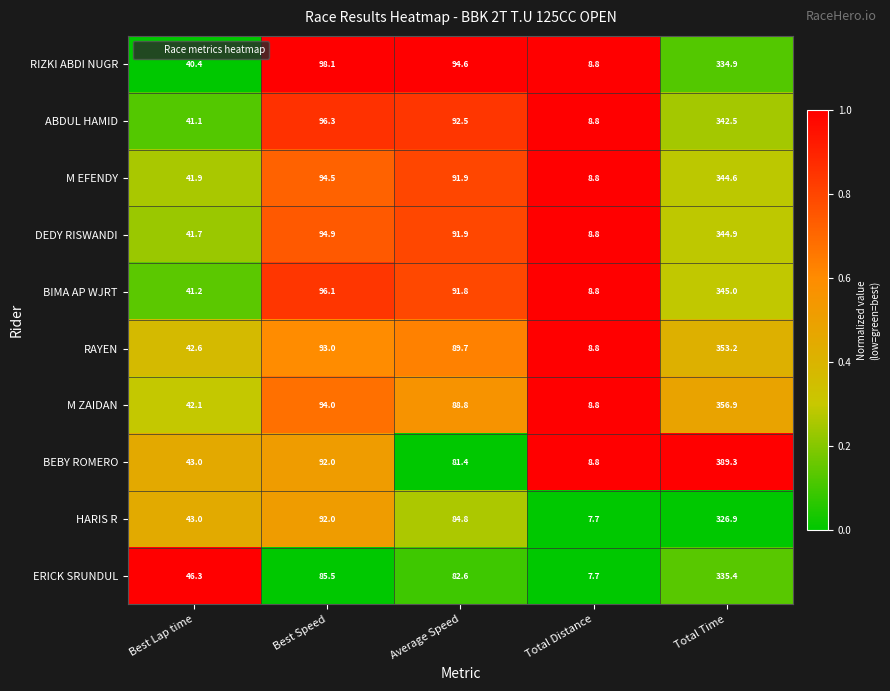

What is the total value across all series at Best Lap time?

423.3